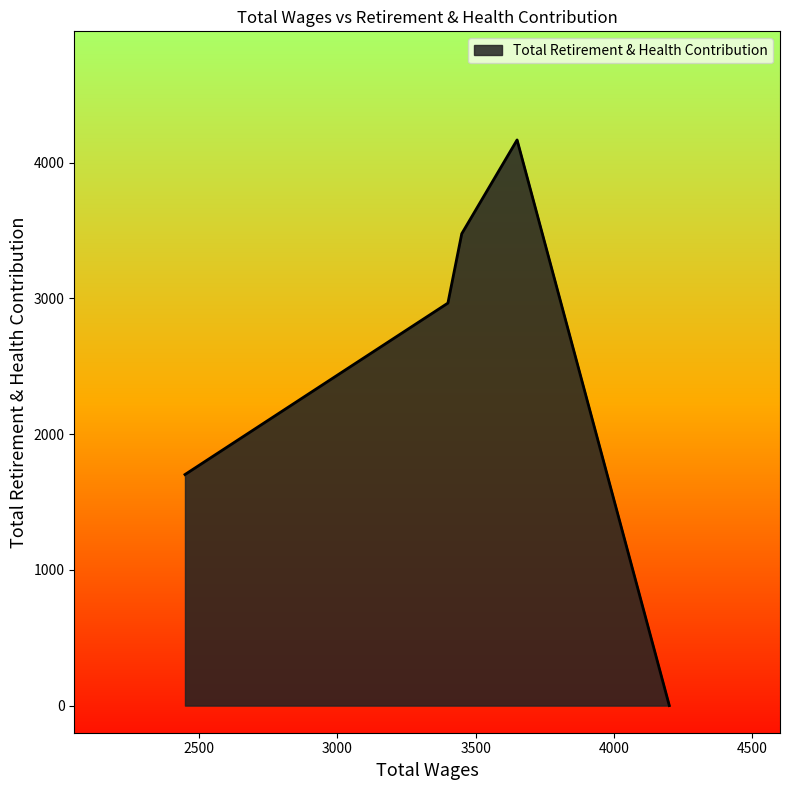

What is the difference between the maximum and second lowest values?

2465